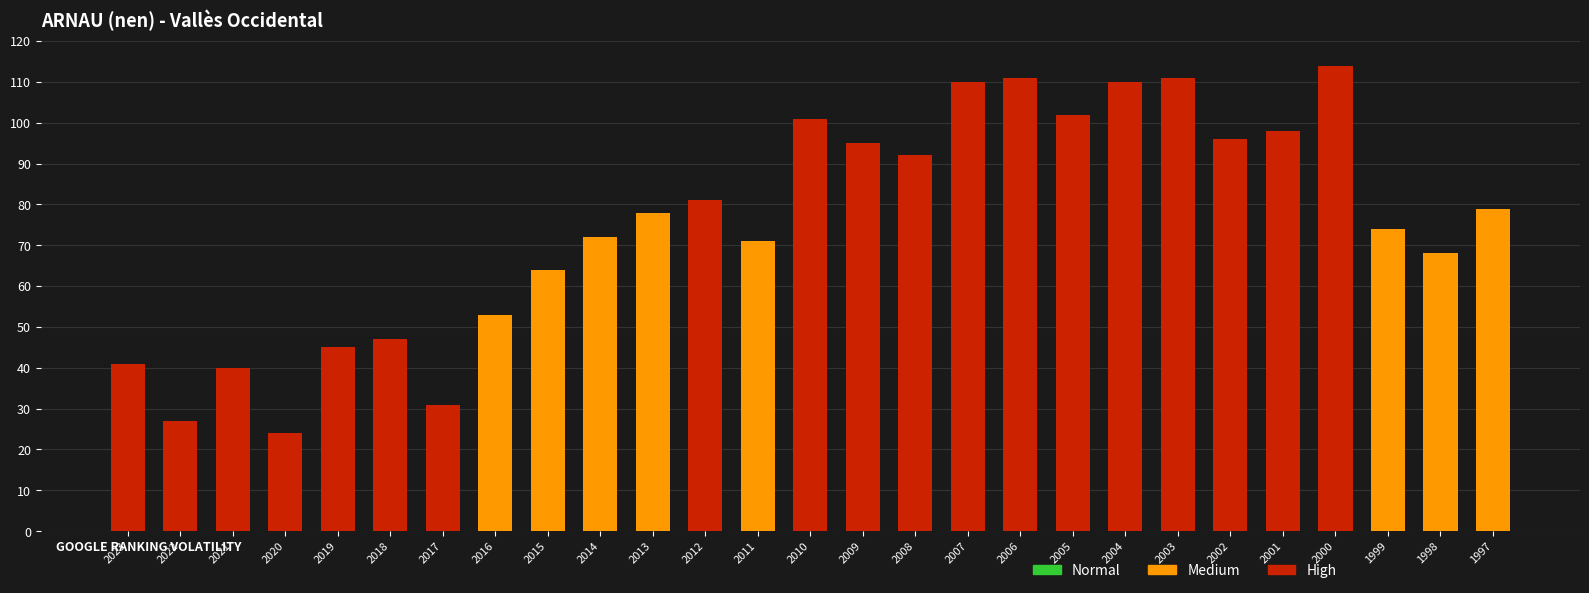

What is the difference between the second highest and minimum values?

87